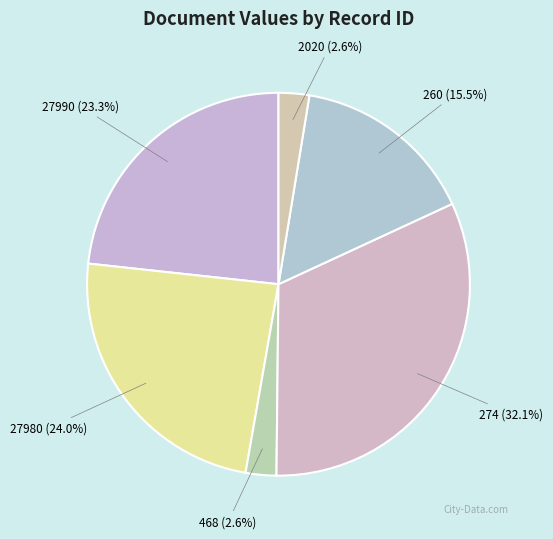

Is 468 (2.6%) the majority of the pie?

No